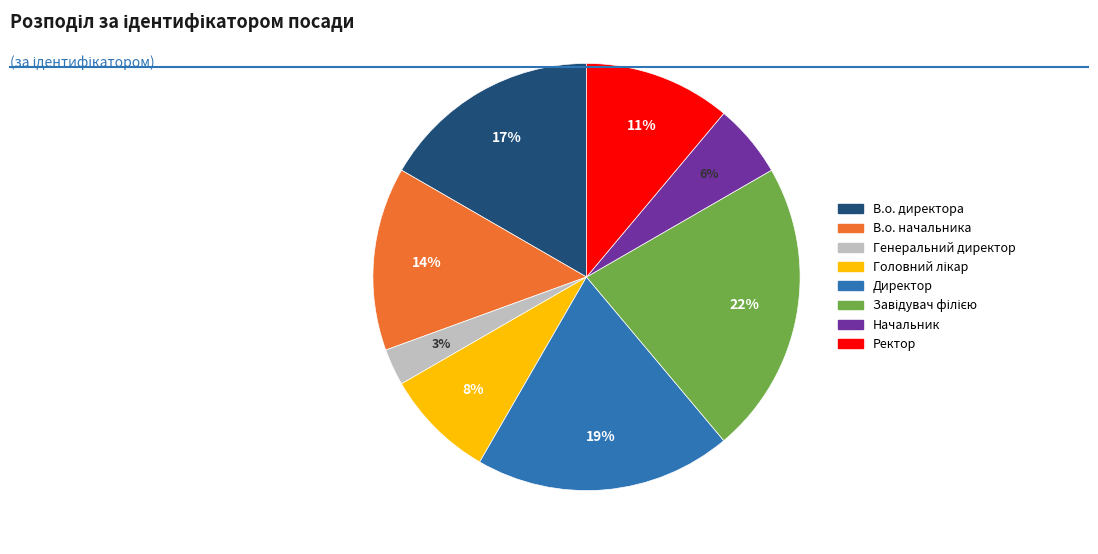

To the nearest percent, what portion does Генеральний директор represent?

3%